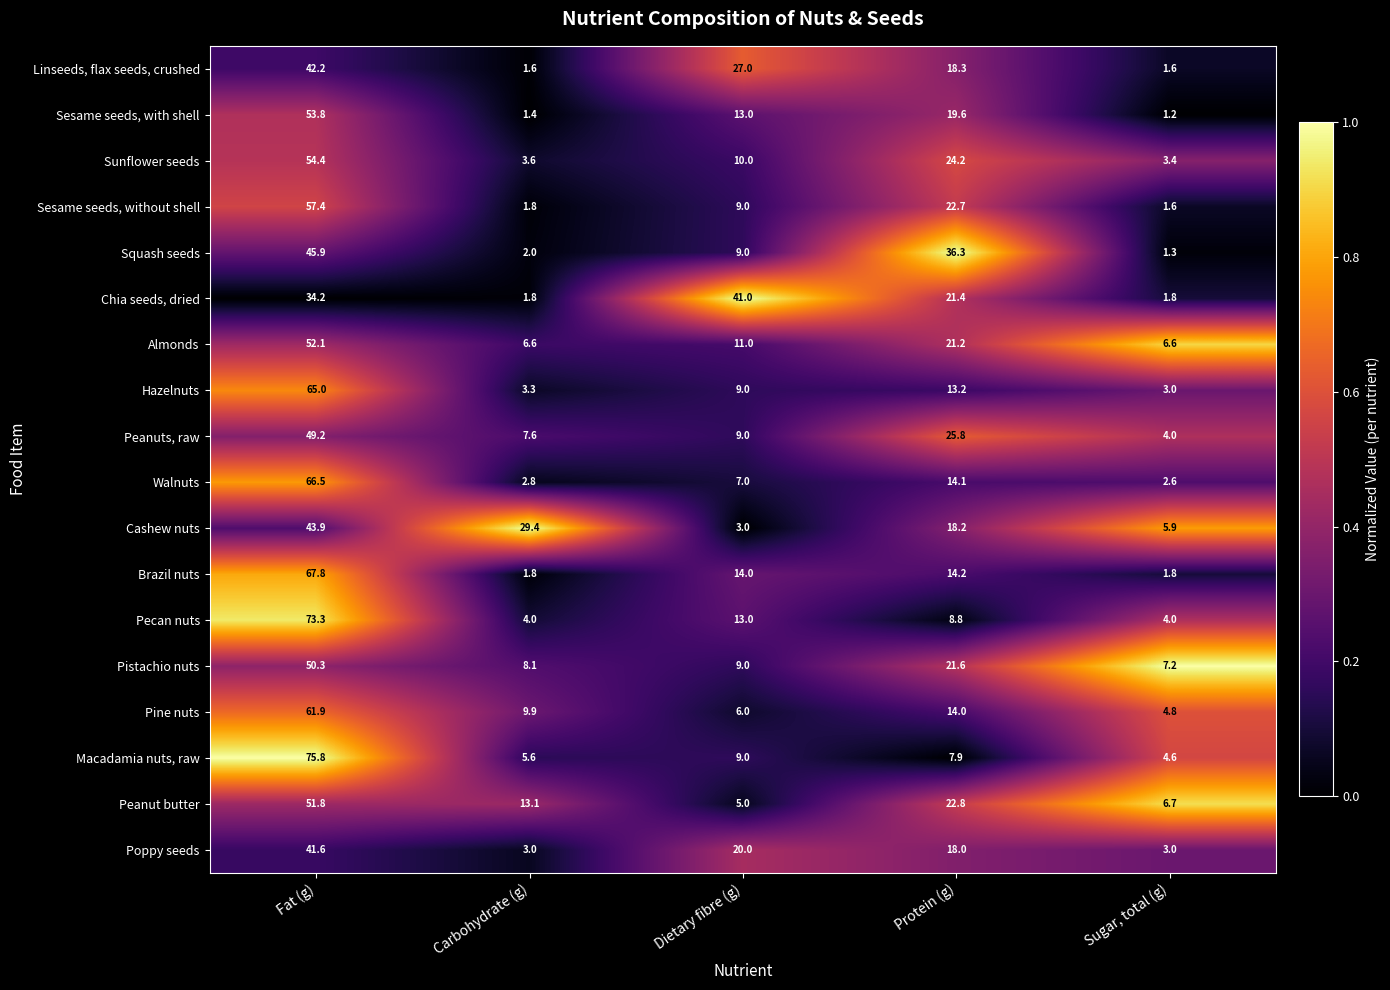

What is the spread (max minus min) of values at Fat (g)?

41.6